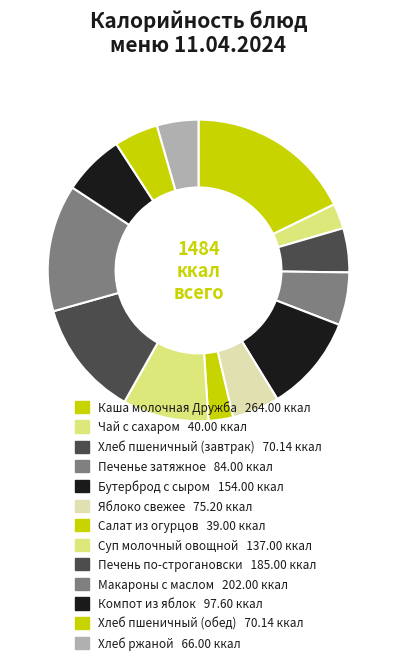

How many segments does this pie chart have?

13